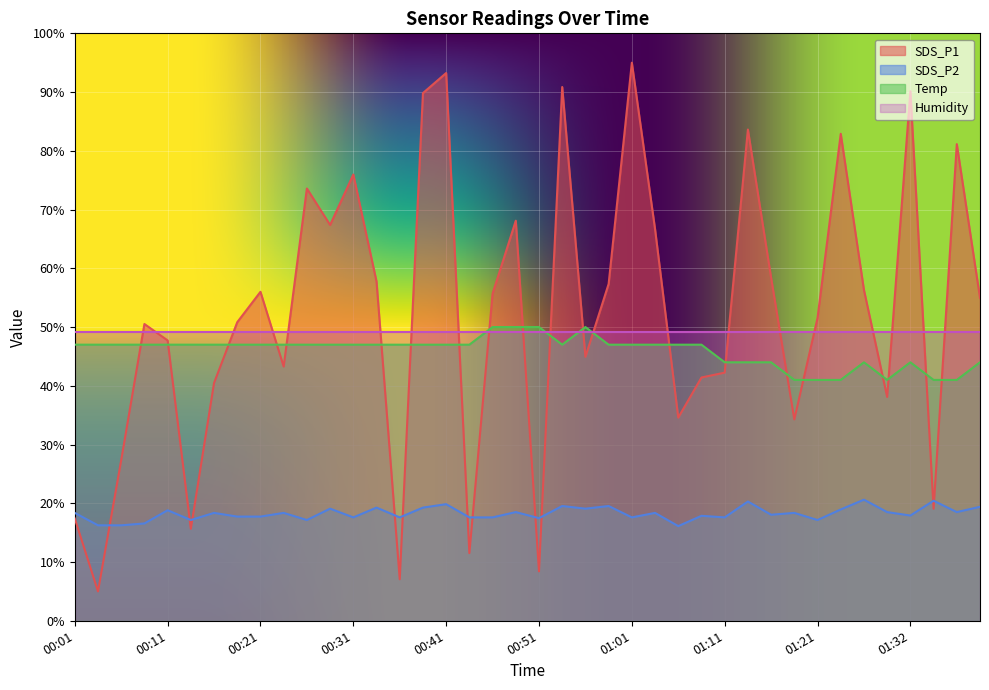

Which series has the largest range (max minus min)?

SDS_P1